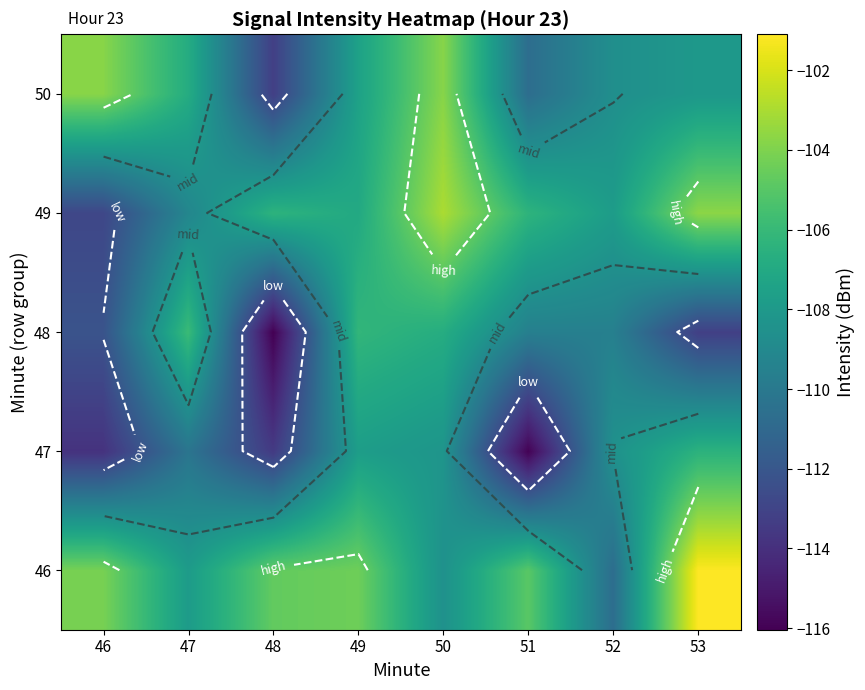

The 47 series shows -188.9 at 50. True or false?

False